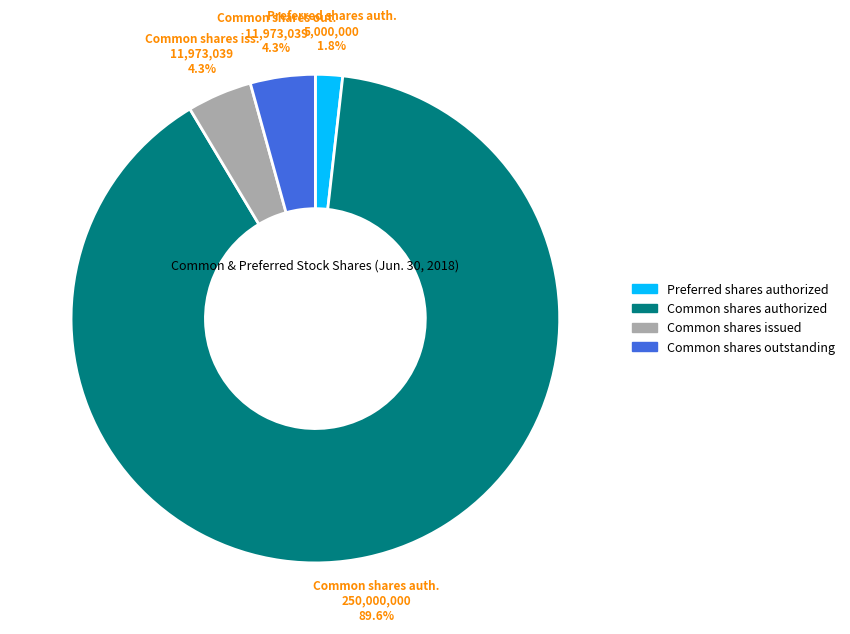

Is there a majority slice in this chart?

Yes